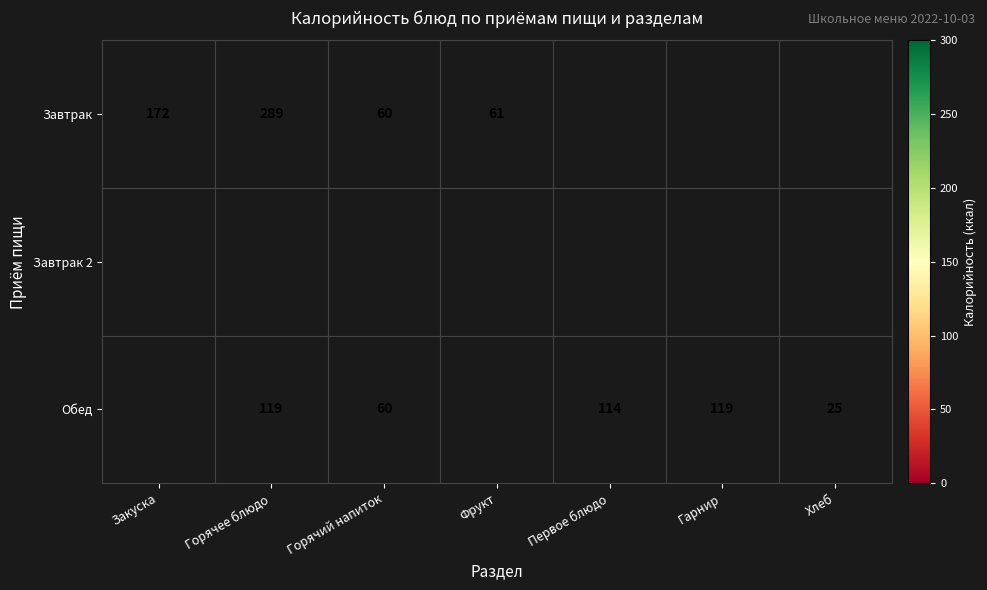

Is the value of Завтрак at Закуска greater than the value of Обед at Хлеб?

Yes